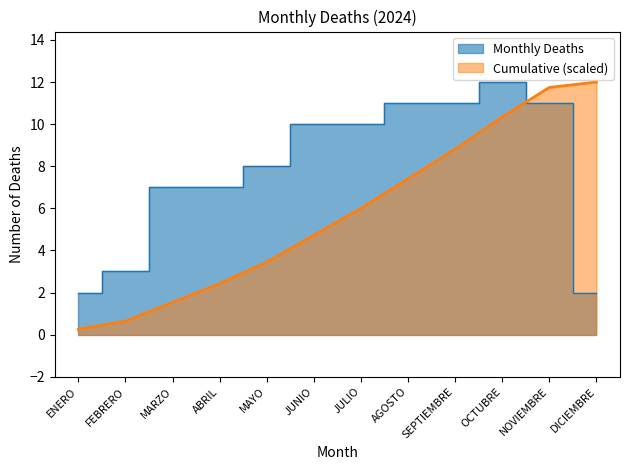

Read the Cumulative (scaled) value at MARZO.

1.5